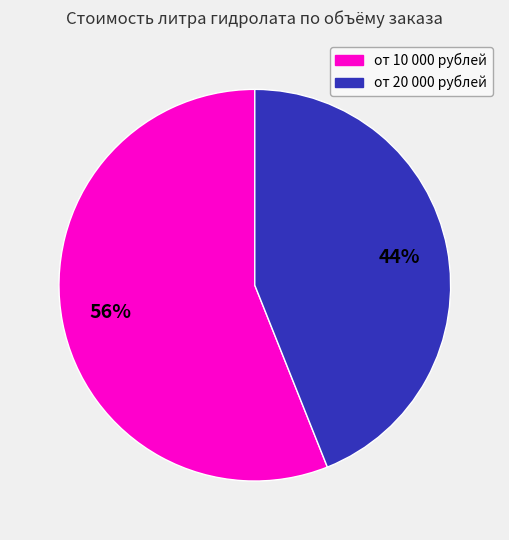

To the nearest percent, what is the difference between the largest and smallest slice percentages?

12%